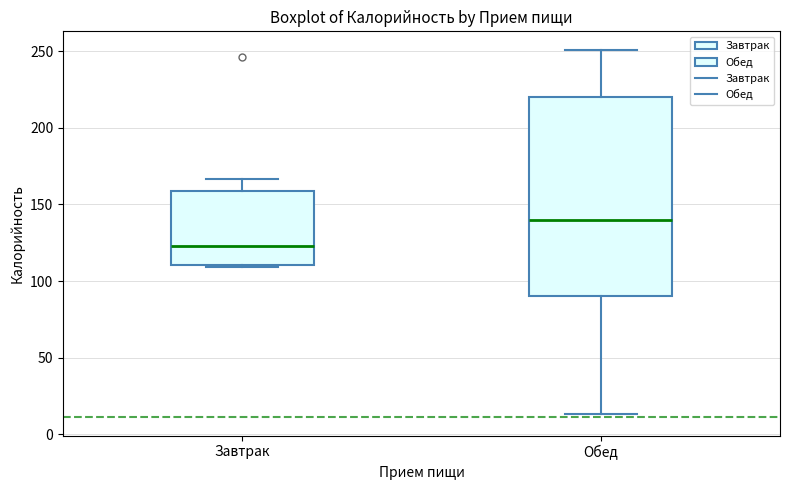

Where does the upper whisker of the box for Обед end on the y-axis? The values are not printed on the chart, so give them approximately, as read against the axis.

250